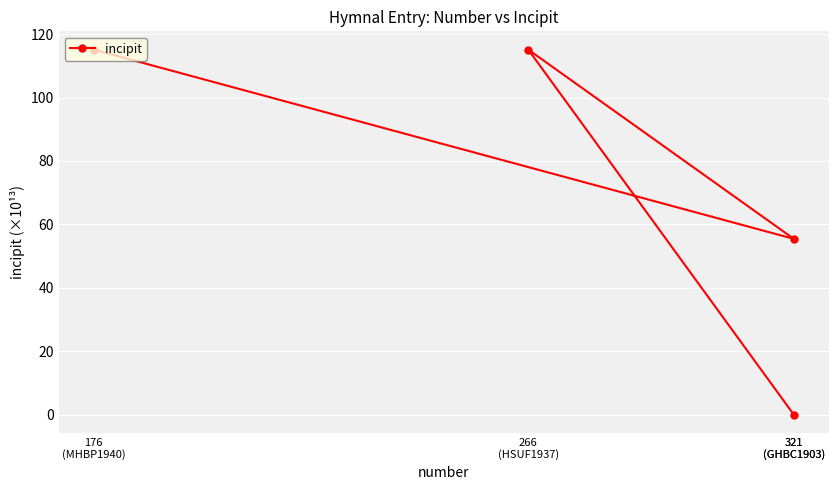

Rank the categories by value from highest to lowest.

176
(MHBP1940), 266
(HSUF1937), 321
(GHBC1903), 321
(GHBC1903)